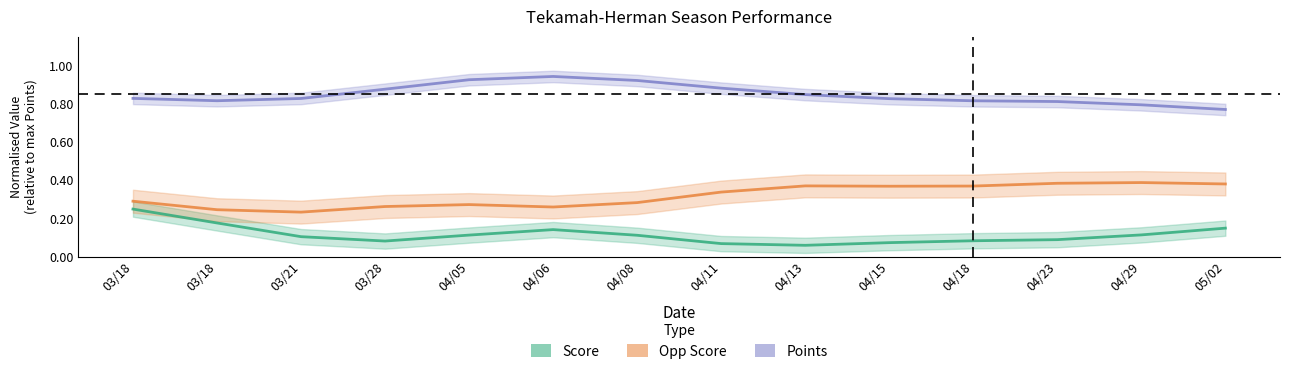

What is the value of the Score point at the 13th from the left?

0.1